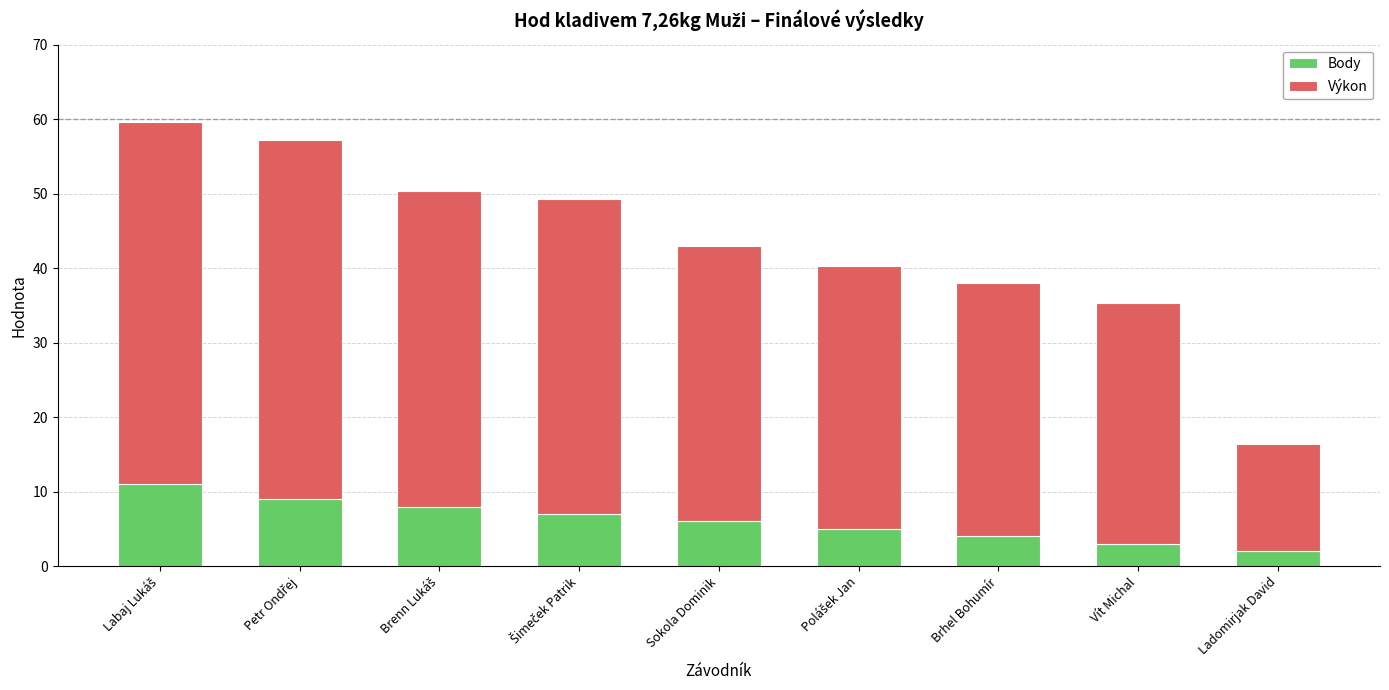

What is the difference between the second highest and second lowest values in the Body series?

6.0